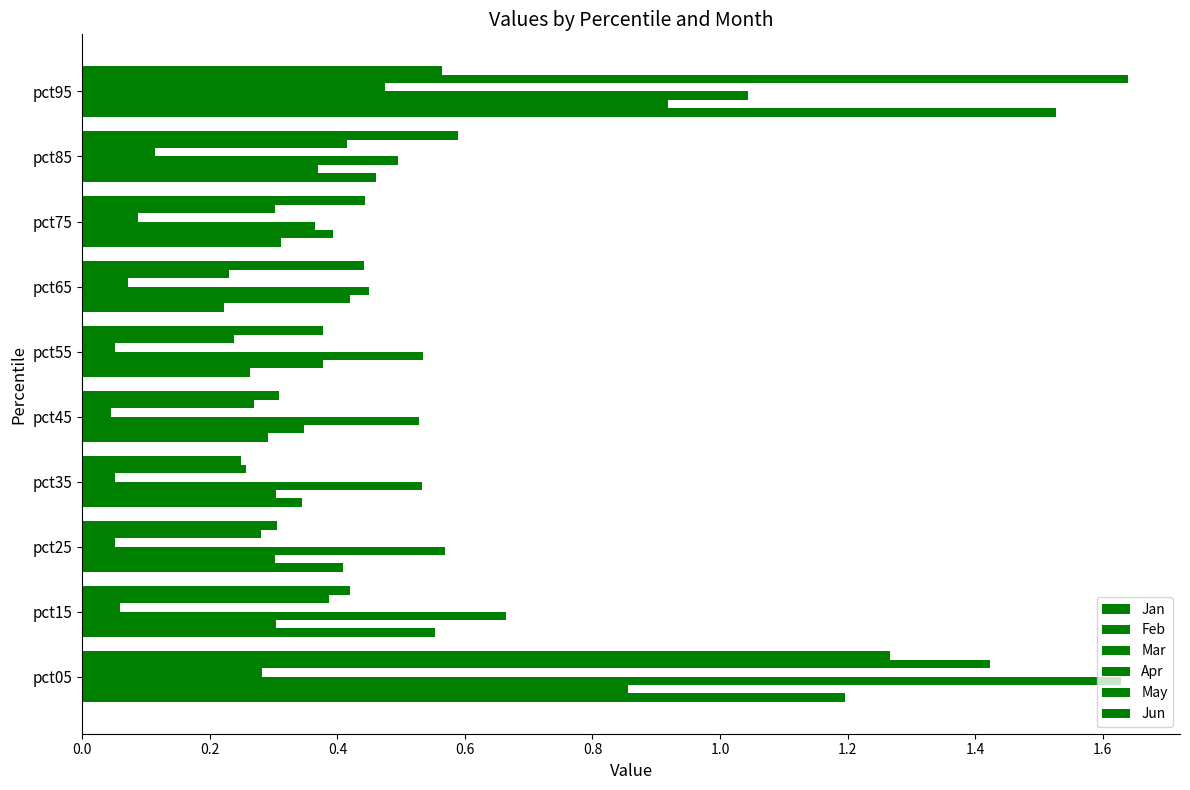

Reading left to right, list all the values displayed in this chart.

Jan: 1.2	0.6	0.4	0.3	0.3	0.3	0.2	0.3	0.5	1.5
Feb: 0.9	0.3	0.3	0.3	0.3	0.4	0.4	0.4	0.4	0.9
Mar: 1.6	0.7	0.6	0.5	0.5	0.5	0.4	0.4	0.5	1.0
Apr: 0.3	0.1	0.1	0.1	0.0	0.1	0.1	0.1	0.1	0.5
May: 1.4	0.4	0.3	0.3	0.3	0.2	0.2	0.3	0.4	1.6
Jun: 1.3	0.4	0.3	0.2	0.3	0.4	0.4	0.4	0.6	0.6